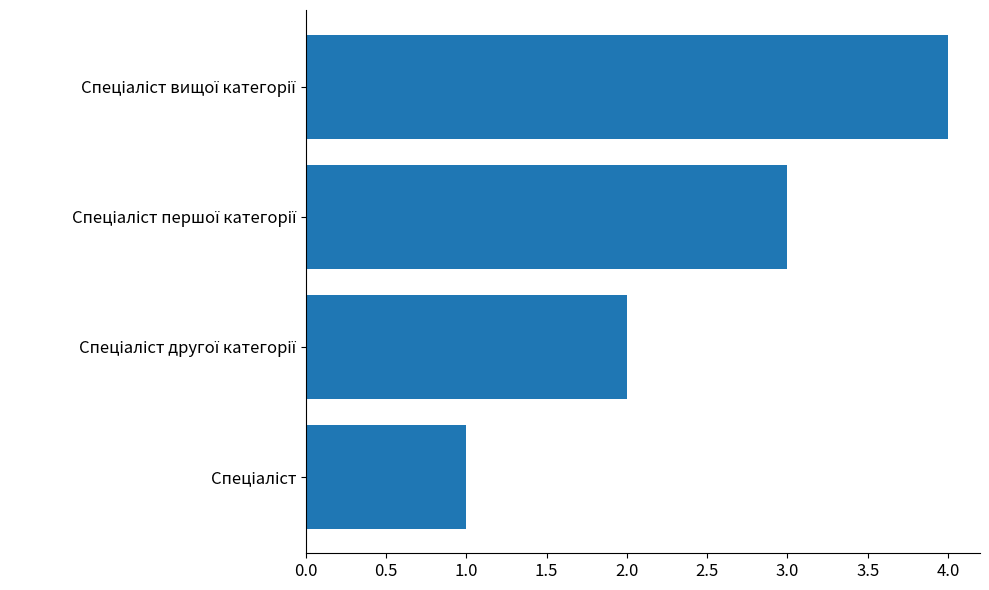

What is the difference between the maximum and minimum values?

3